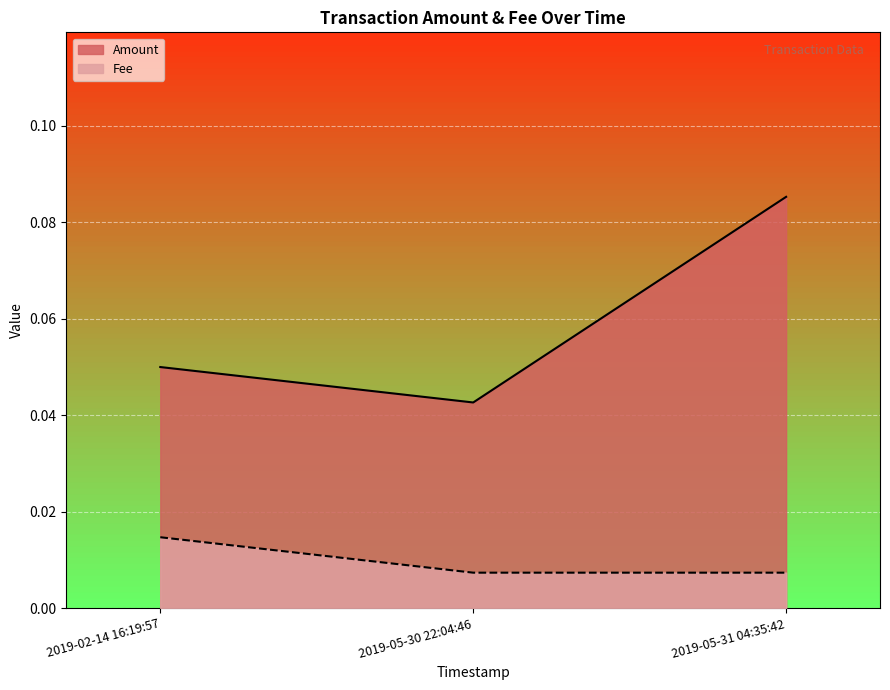

Which series changed the most between 2019-05-30 22:04:46 and 2019-05-31 04:35:42?

Amount